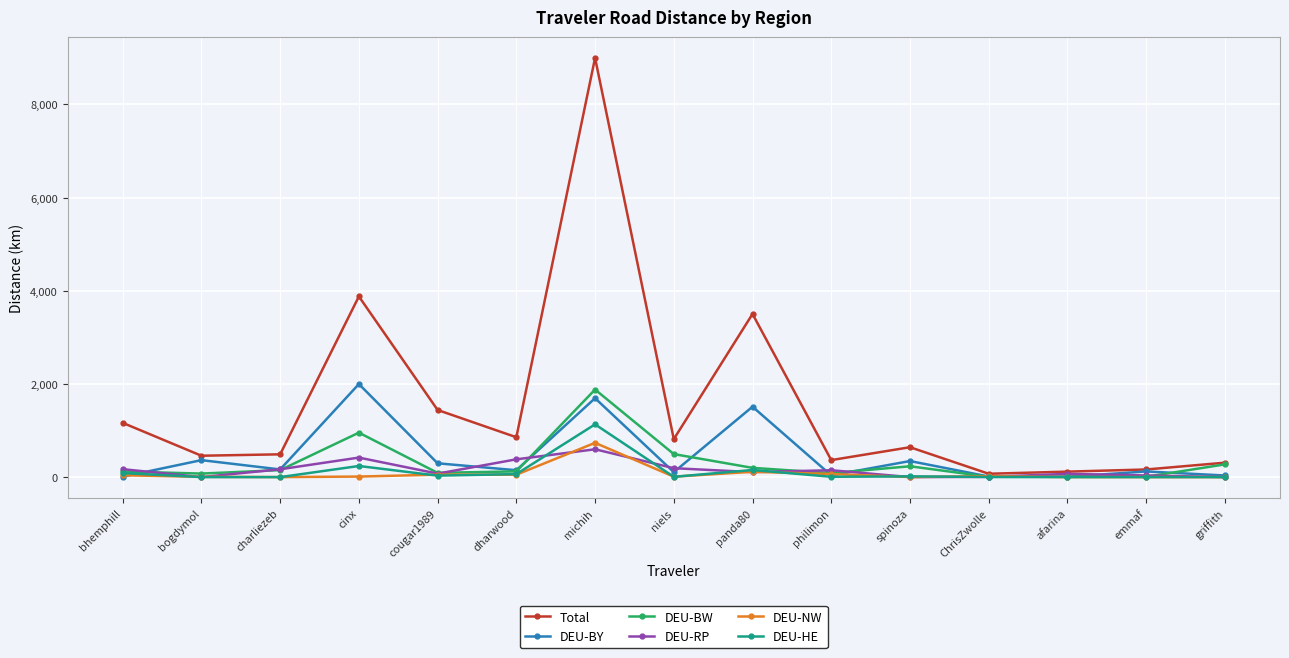

Which series changed the most between dharwood and griffith?

Total